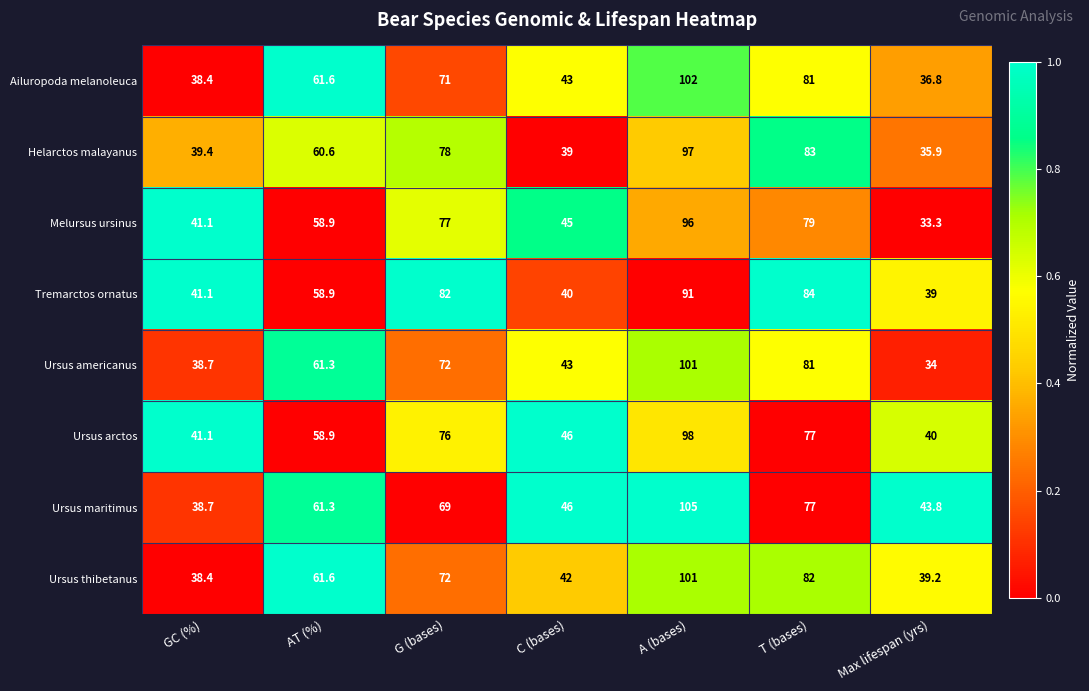

At which label is Ursus maritimus closest to 71?

G (bases)